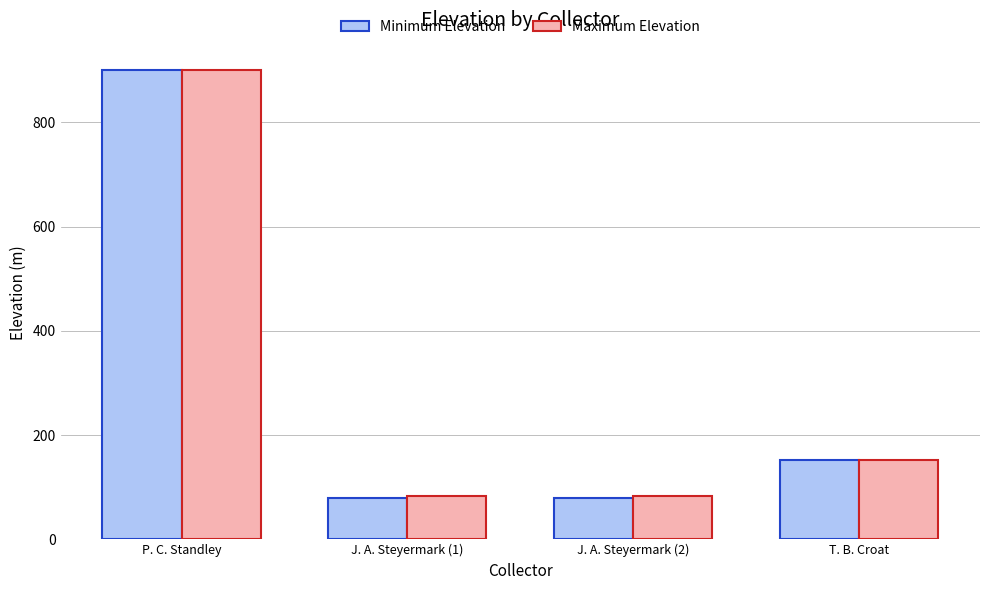

Which category has the highest value in the Maximum Elevation series?

P. C. Standley